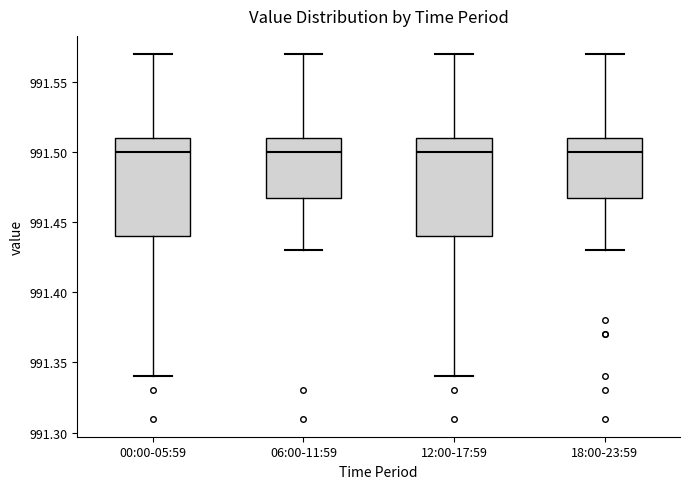

Reading left to right, transcribe this box plot: for each box, give where its median line is, the range the box spans, and where its two whiskers end, as read against the y-axis. The values are not printed on the chart, so give them approximately, as read against the axis.

00:00-05:59: median 991.50, box 991.44 to 991.51, whiskers 991.34 to 991.57
06:00-11:59: median 991.50, box 991.47 to 991.51, whiskers 991.43 to 991.57
12:00-17:59: median 991.50, box 991.44 to 991.51, whiskers 991.34 to 991.57
18:00-23:59: median 991.50, box 991.47 to 991.51, whiskers 991.43 to 991.57